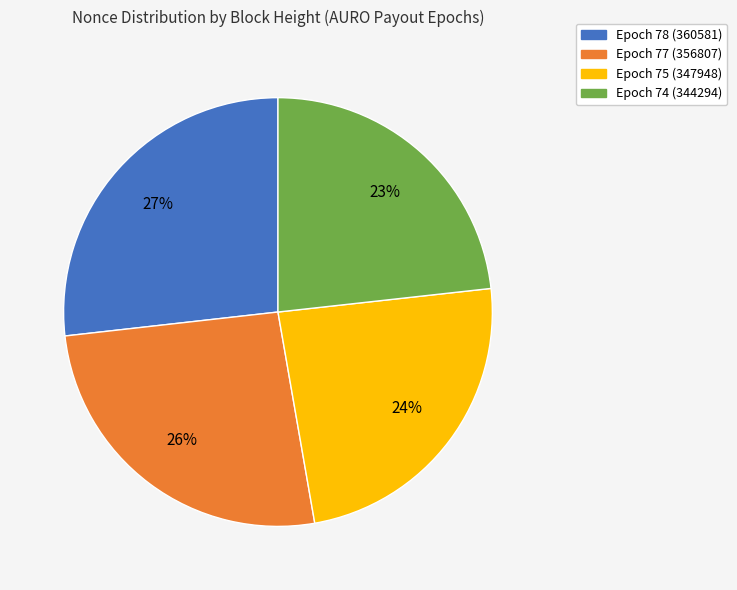

Rank the categories by value from highest to lowest.

Epoch 78 (360581), Epoch 77 (356807), Epoch 75 (347948), Epoch 74 (344294)